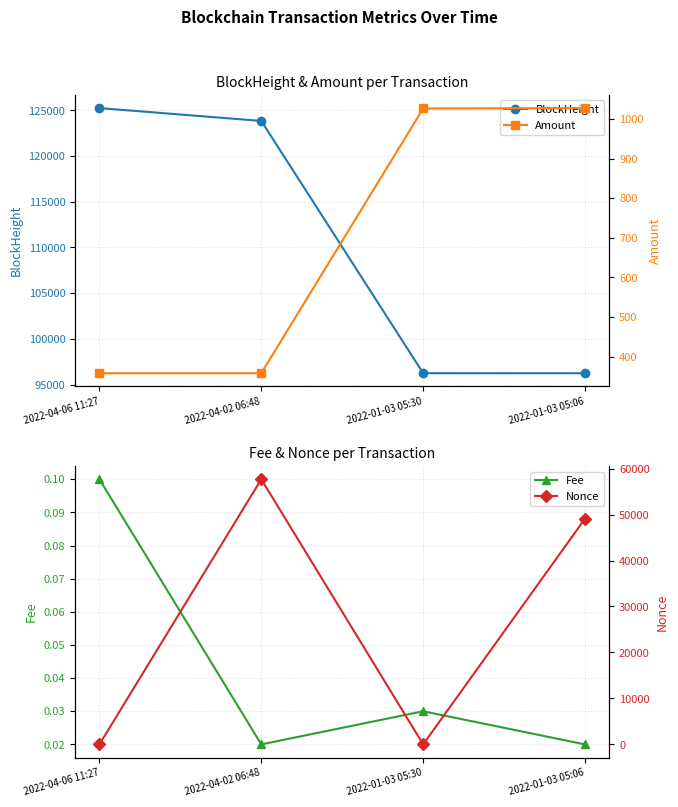

Rank the series by their maximum value, from lowest to highest.

Fee, Amount, Nonce, BlockHeight